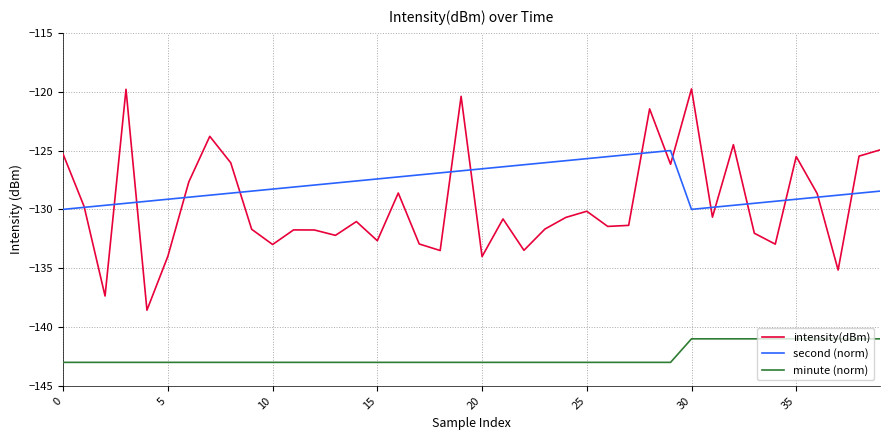

Which series has the largest total across all categories?

second (norm)